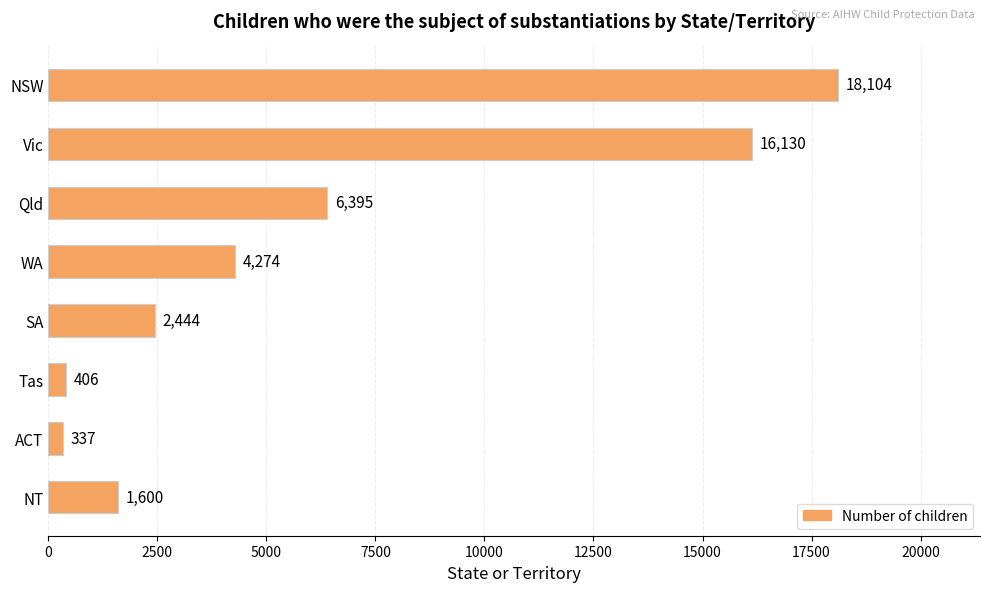

Between SA and Tas, which is larger?

SA